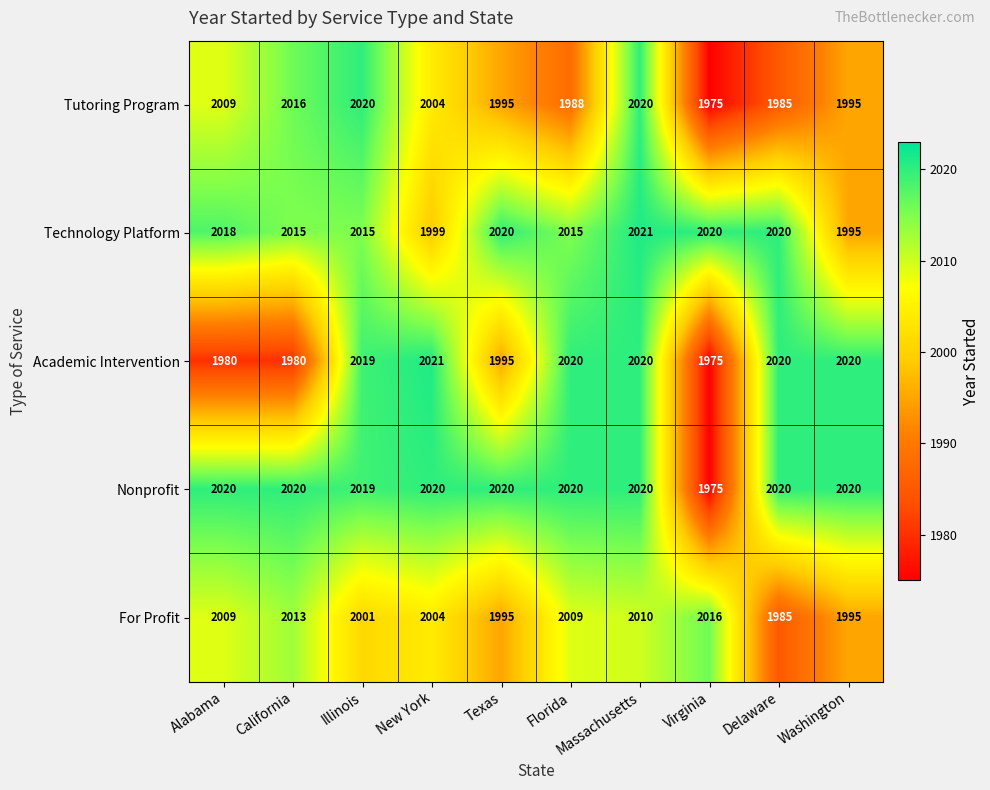

What is the average value of the Nonprofit series?

2015